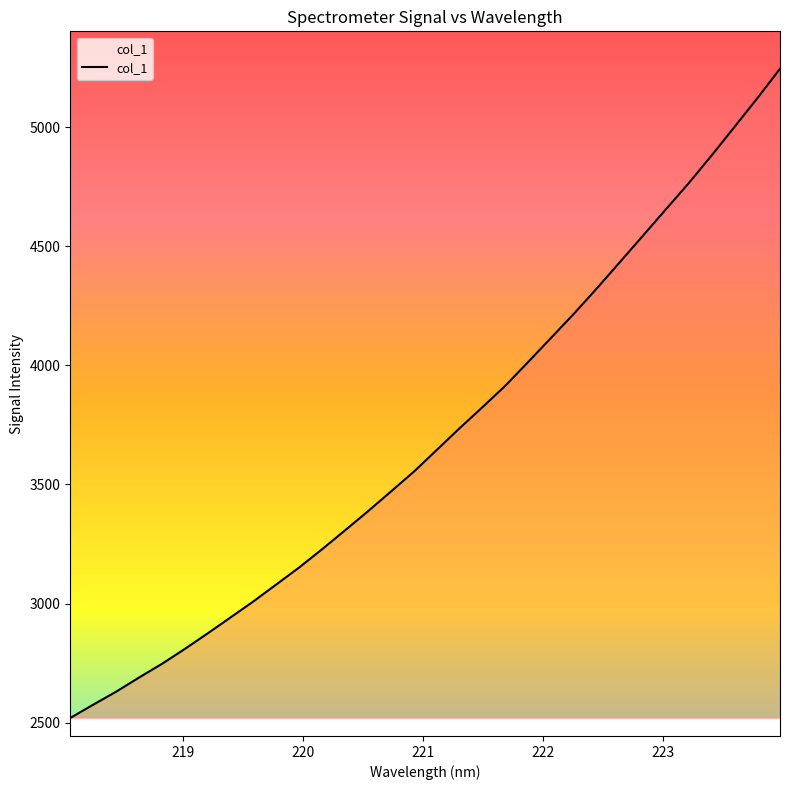

What is the difference between the maximum and minimum values?

2726.0